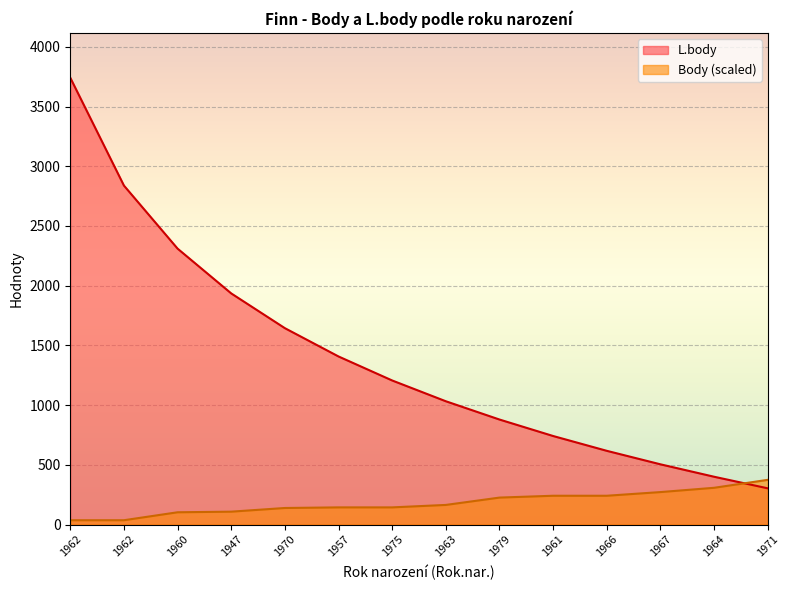

Where do Body and L.body first cross each other?

1964 and 1971